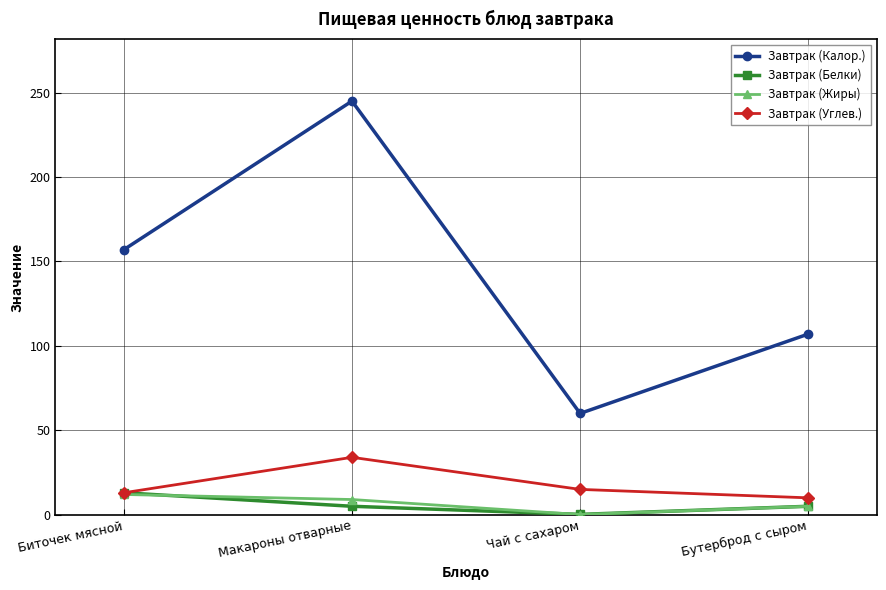

At which category is the sum across all series the highest?

Макароны отварные